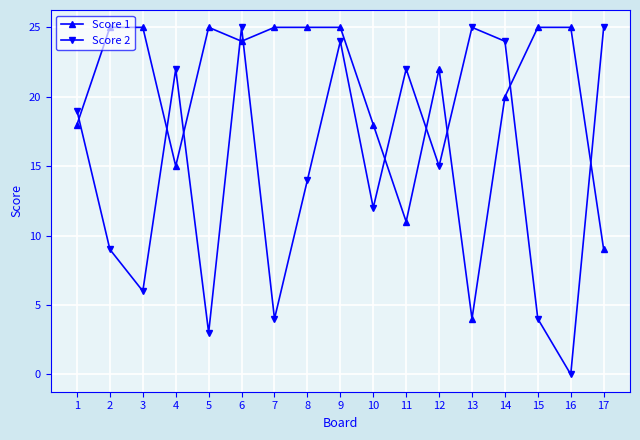

How many times do Score 2 and Score 1 cross each other?

10